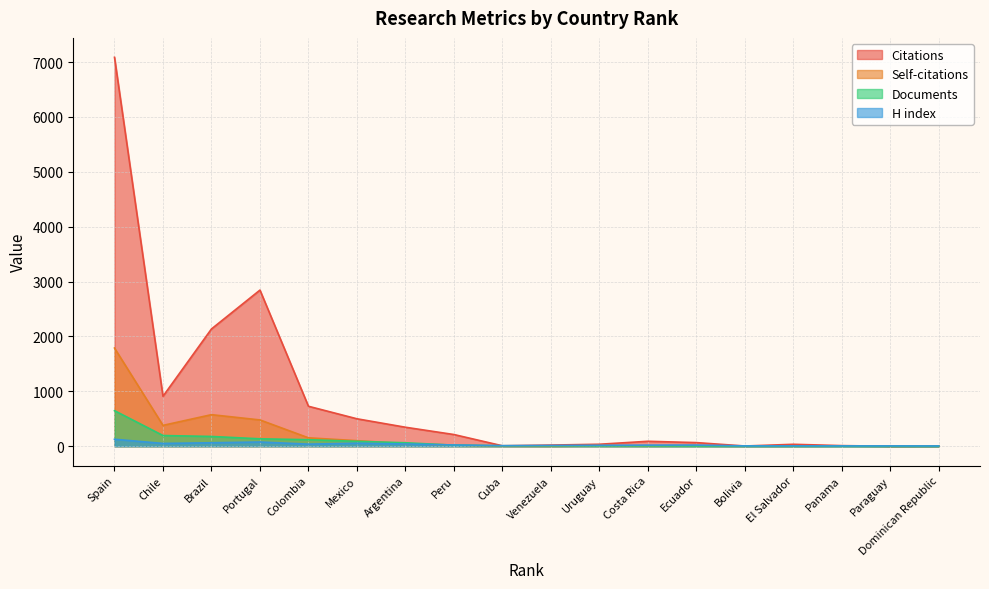

Does the chart display data point markers on the line(s)?

No